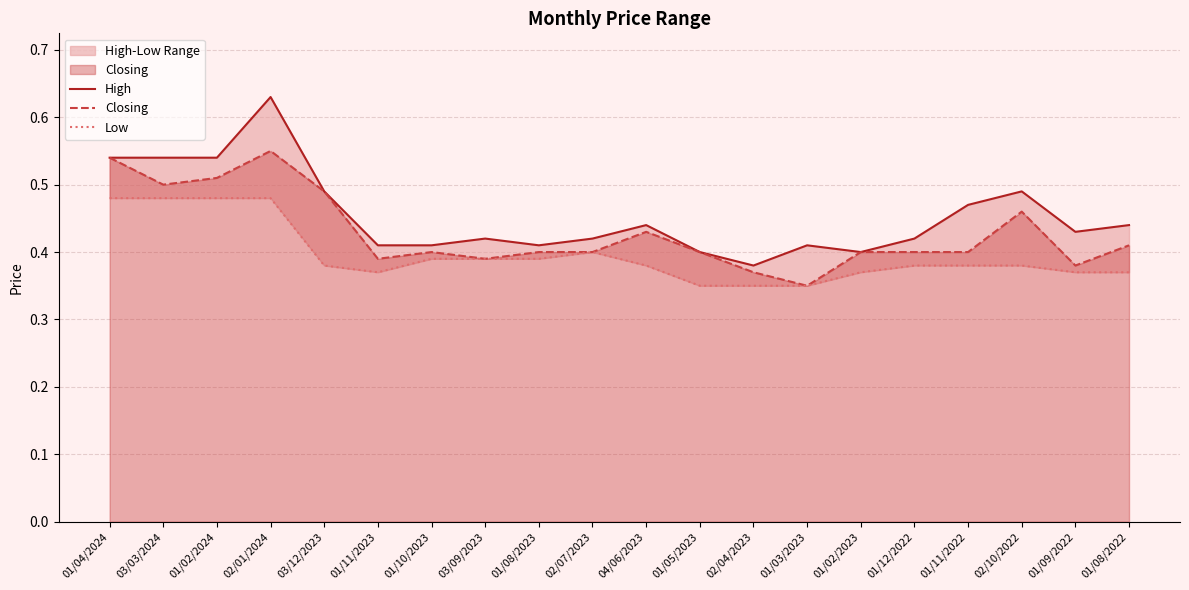

Rank the categories by High value from lowest to highest.

02/04/2023, 01/05/2023, 01/02/2023, 01/11/2023, 01/10/2023, 01/08/2023, 01/03/2023, 03/09/2023, 02/07/2023, 01/12/2022, 01/09/2022, 04/06/2023, 01/08/2022, 01/11/2022, 03/12/2023, 02/10/2022, 01/04/2024, 03/03/2024, 01/02/2024, 02/01/2024